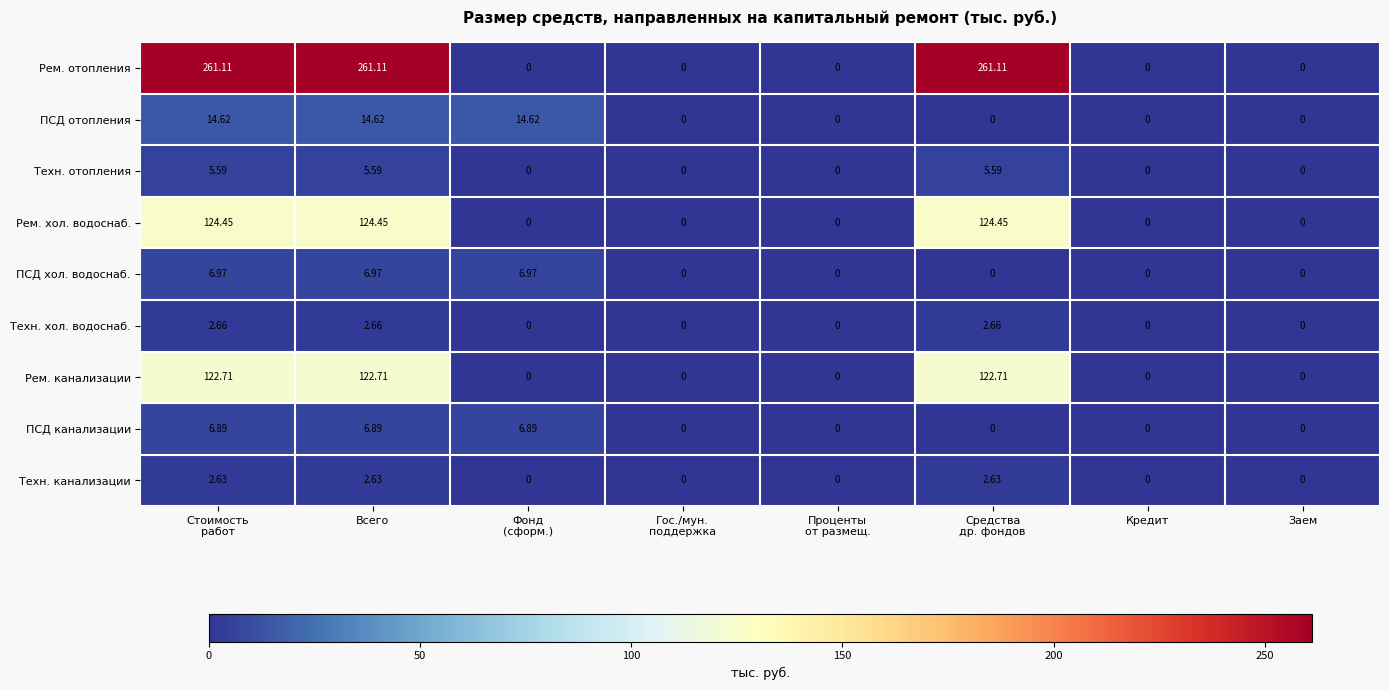

Which series has the widest spread of values?

Рем. отопления